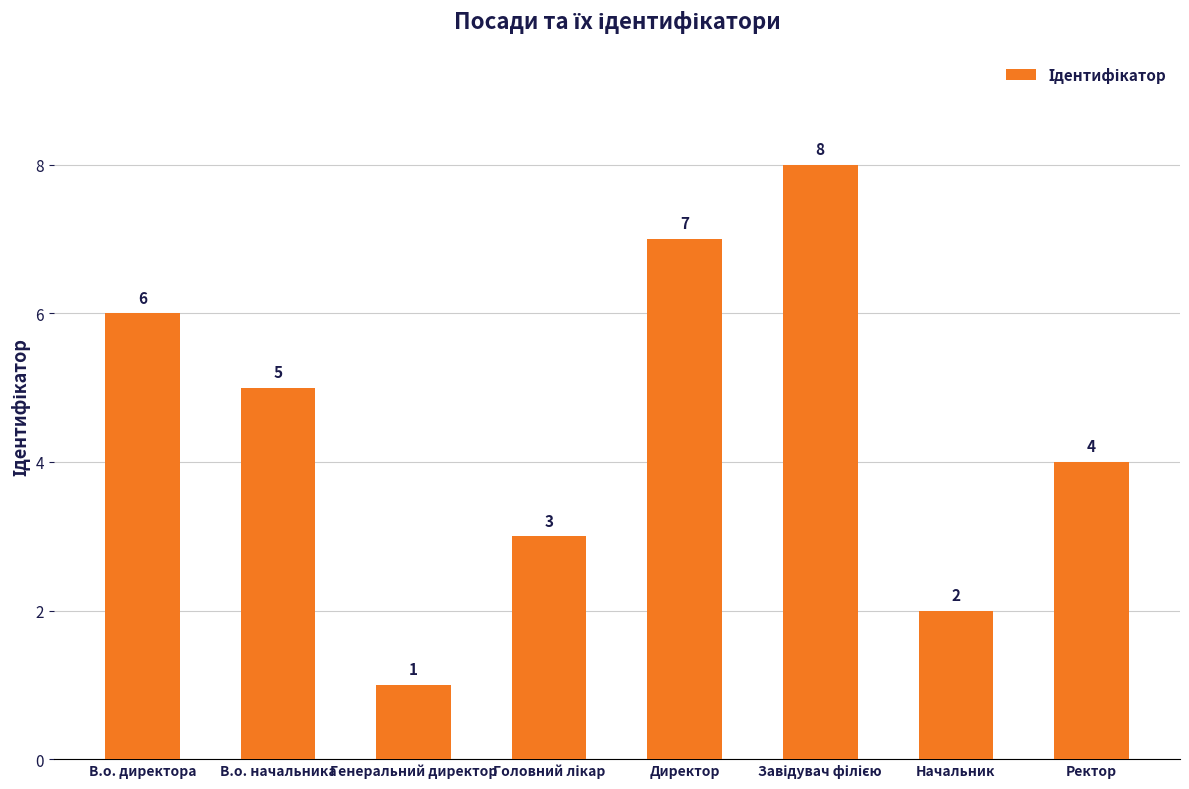

How many bars are there in total?

8